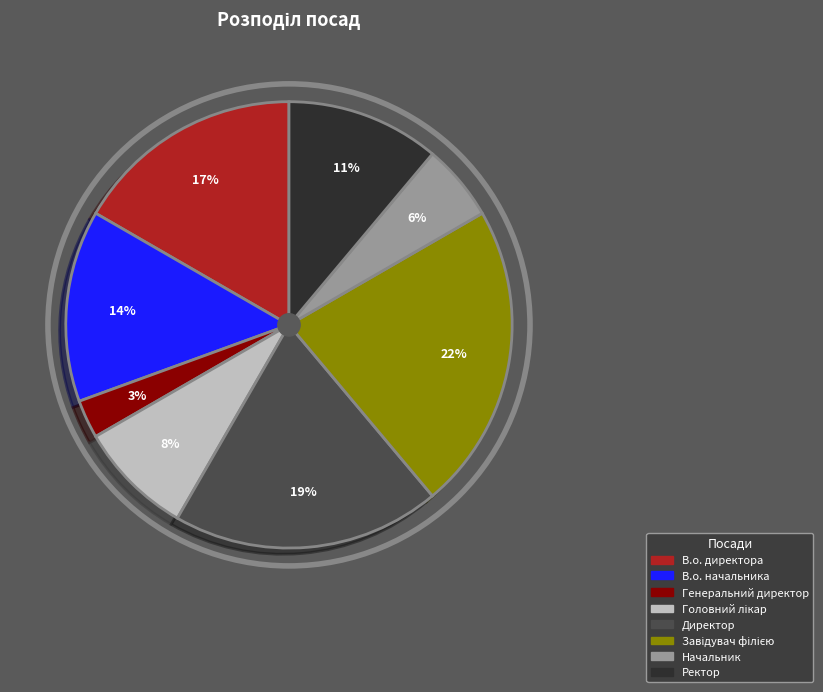

To the nearest percent, what is the difference between the largest and smallest slice percentages?

19%